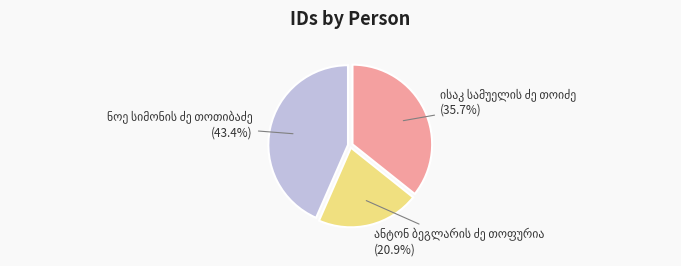

Does any single category account for the majority?

No